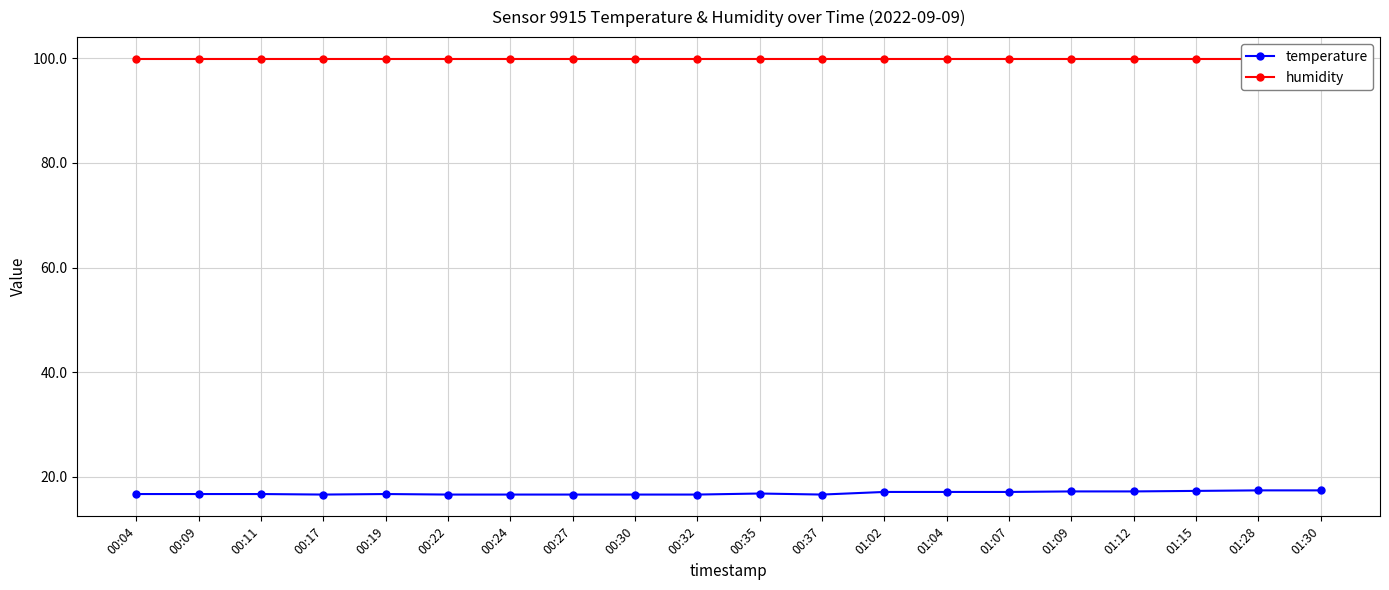

True or false: humidity and temperature intersect in this chart.

False